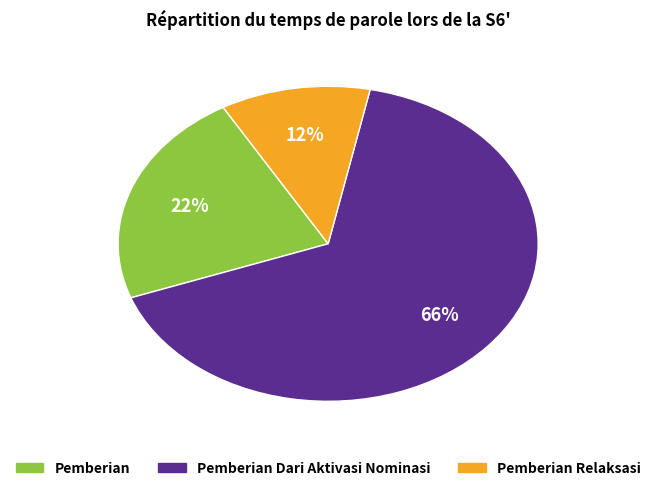

Is there any slice that represents more than half of the pie?

Yes